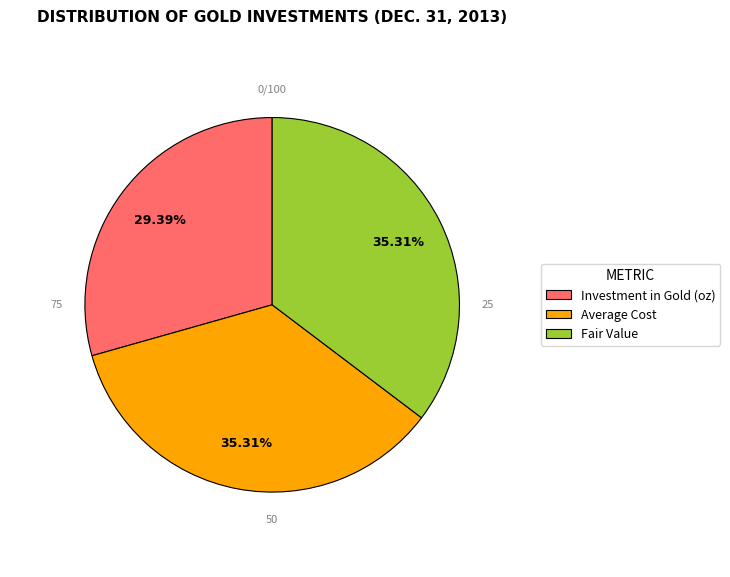

What is the largest slice in the pie chart?

Average Cost